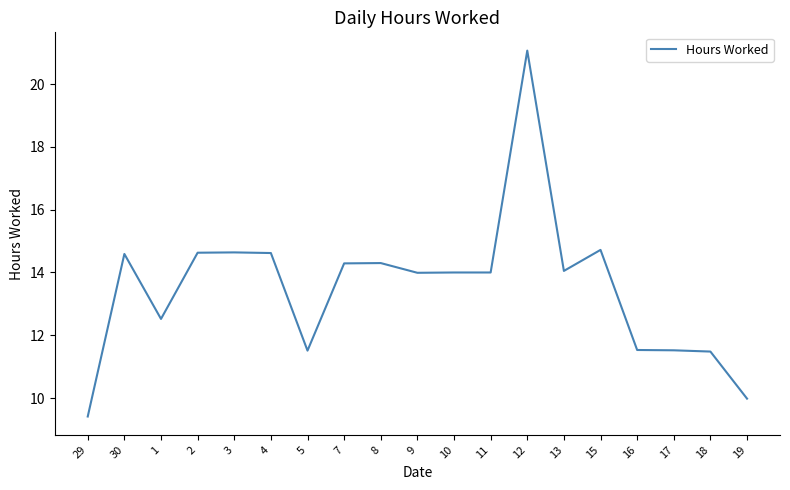

Is this an area chart (filled region under the line)?

No